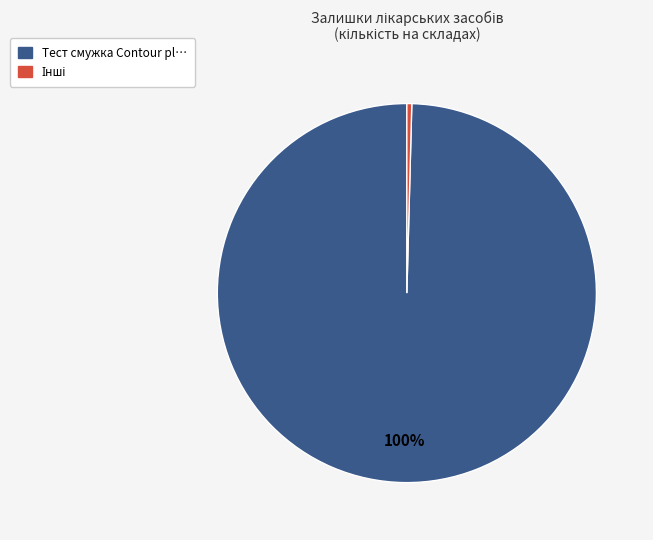

Does any single category account for the majority?

Yes